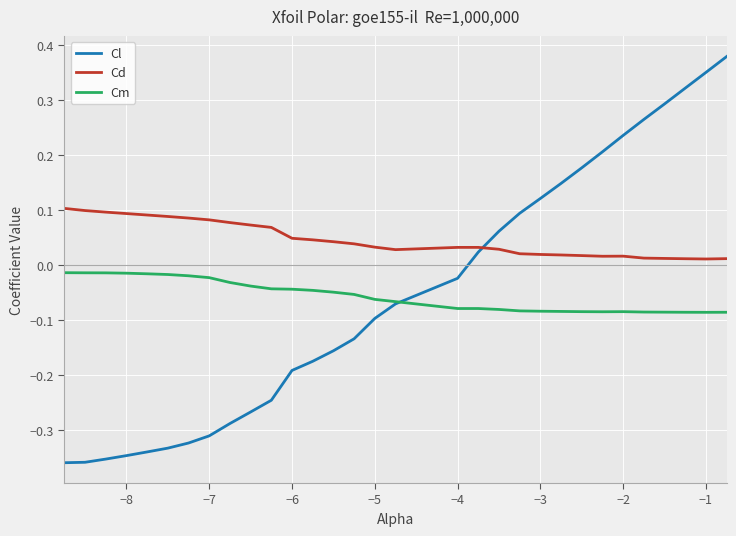

List the series in order of their peak value, highest first.

Cl, Cd, Cm